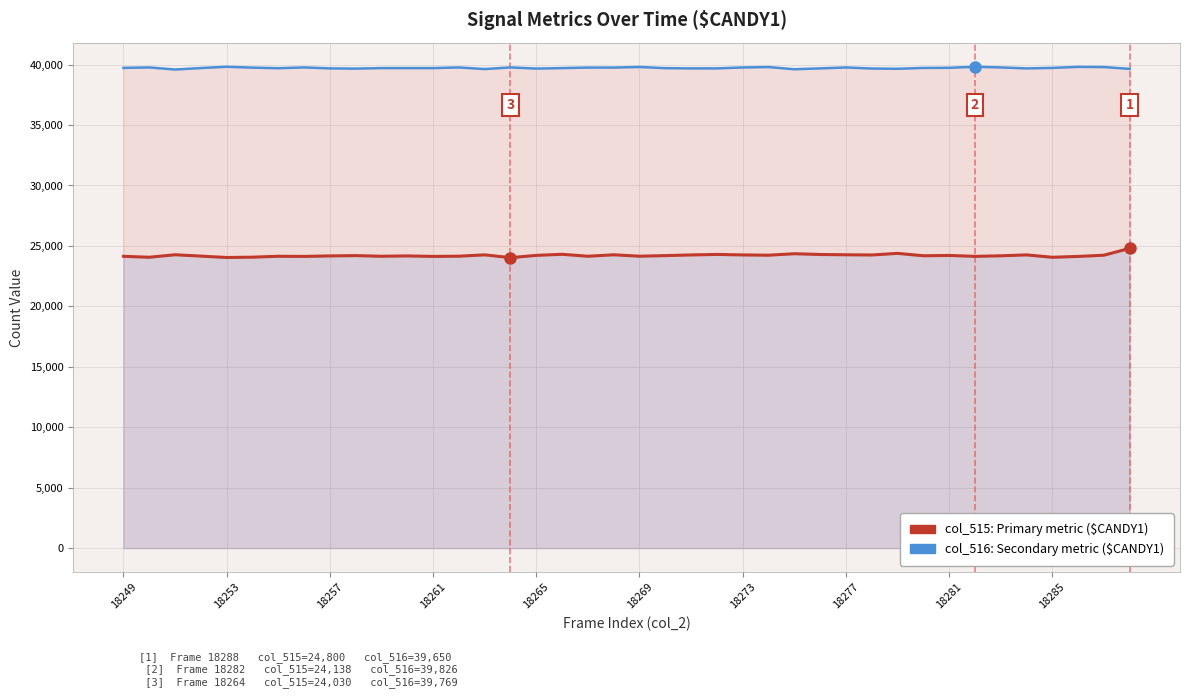

True or false: col_515 (Primary metric) has more than 0 points higher than both neighbors.

True